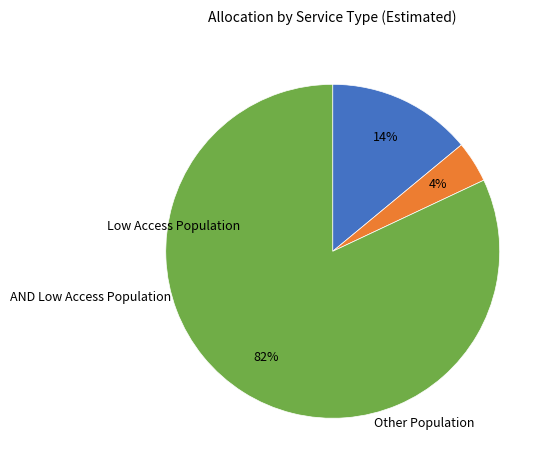

Does any single category account for the majority?

Yes